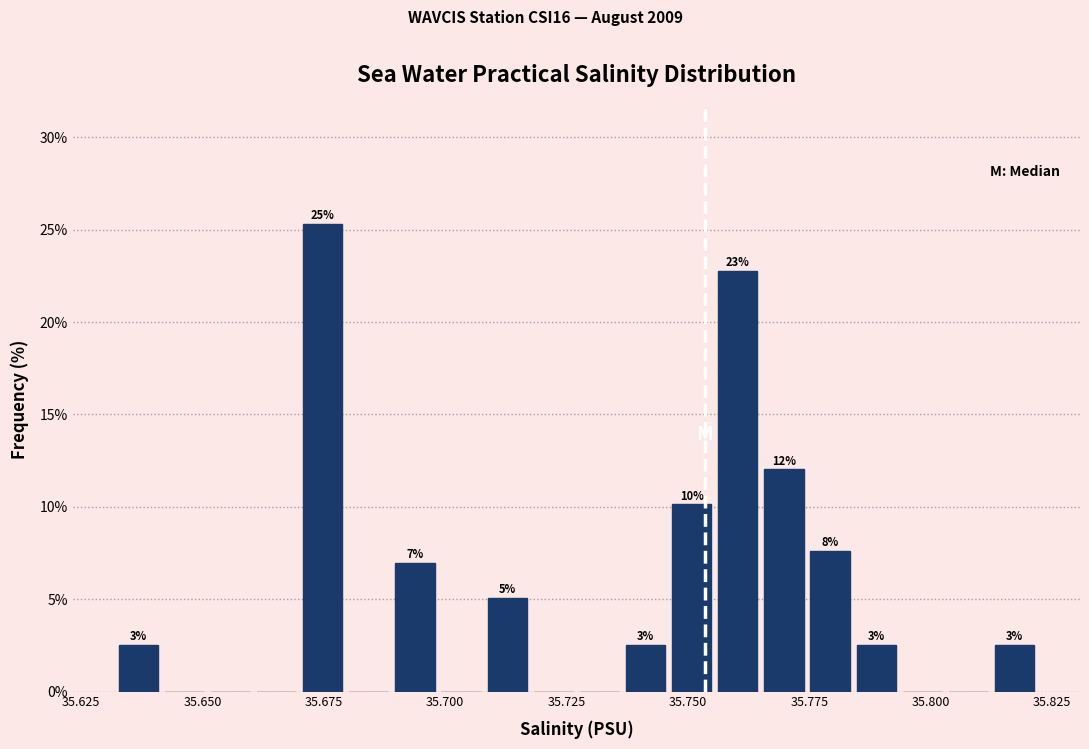

Read against the x-axis, roughly where is the centre of the tallest bar?

35.675